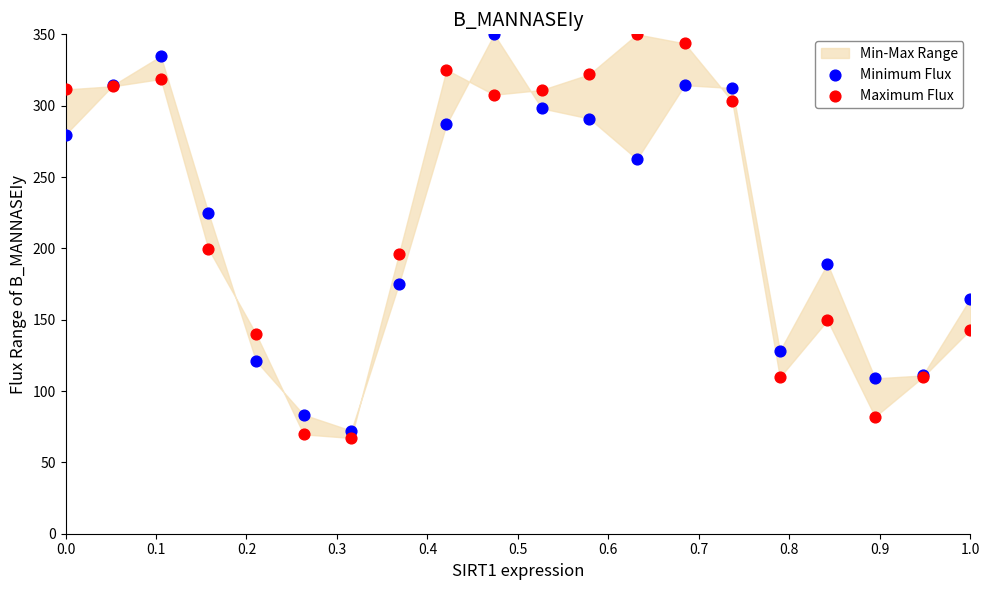

In the Maximum Flux series, what Y value is closest to 208?

199.7